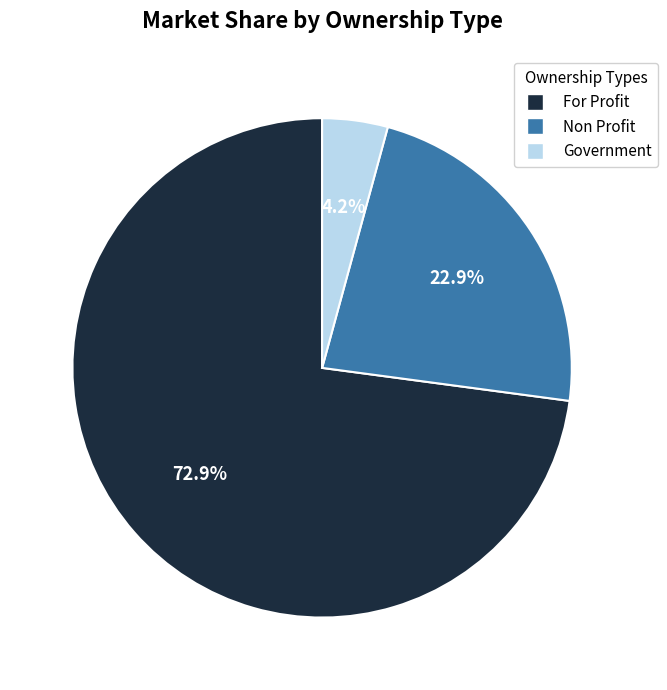

Is there a majority slice in this chart?

Yes